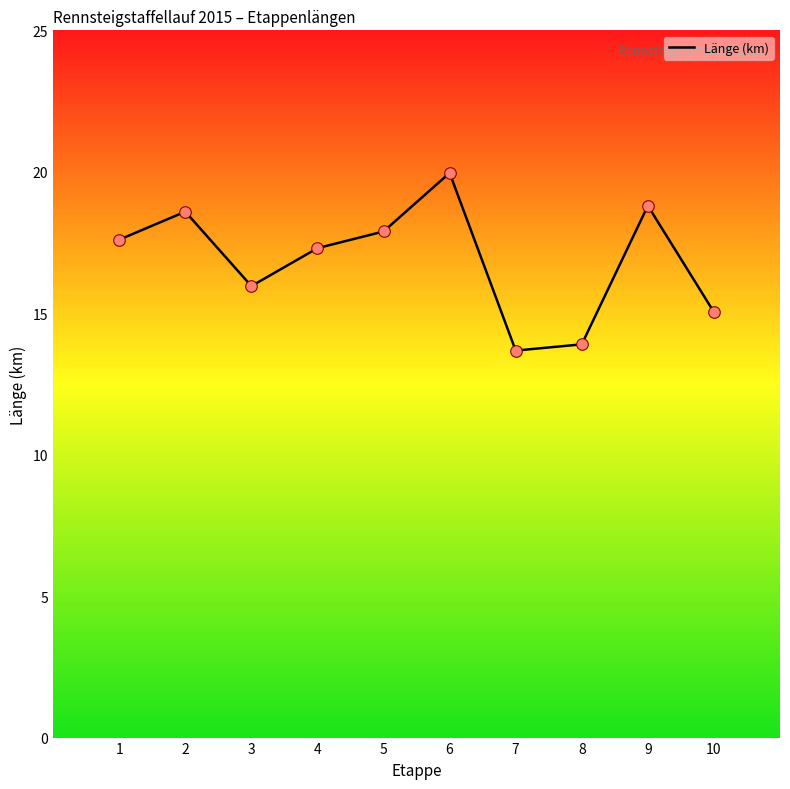

Approximately how many times larger is the value at 10 compared to 9?

0.8